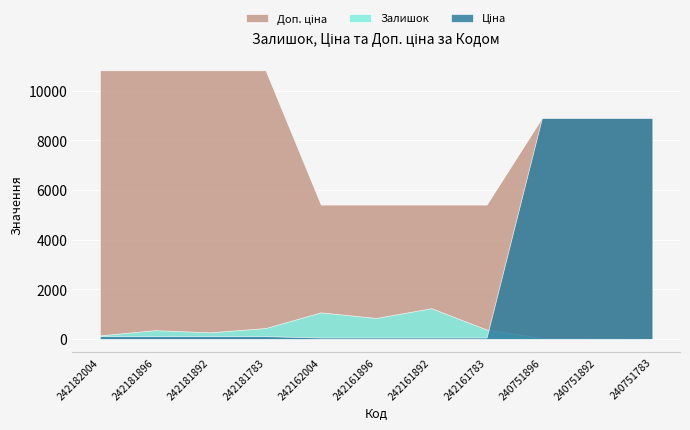

Is the value of Ціна at 242161896 greater than the value of Доп. ціна at 242181892?

No